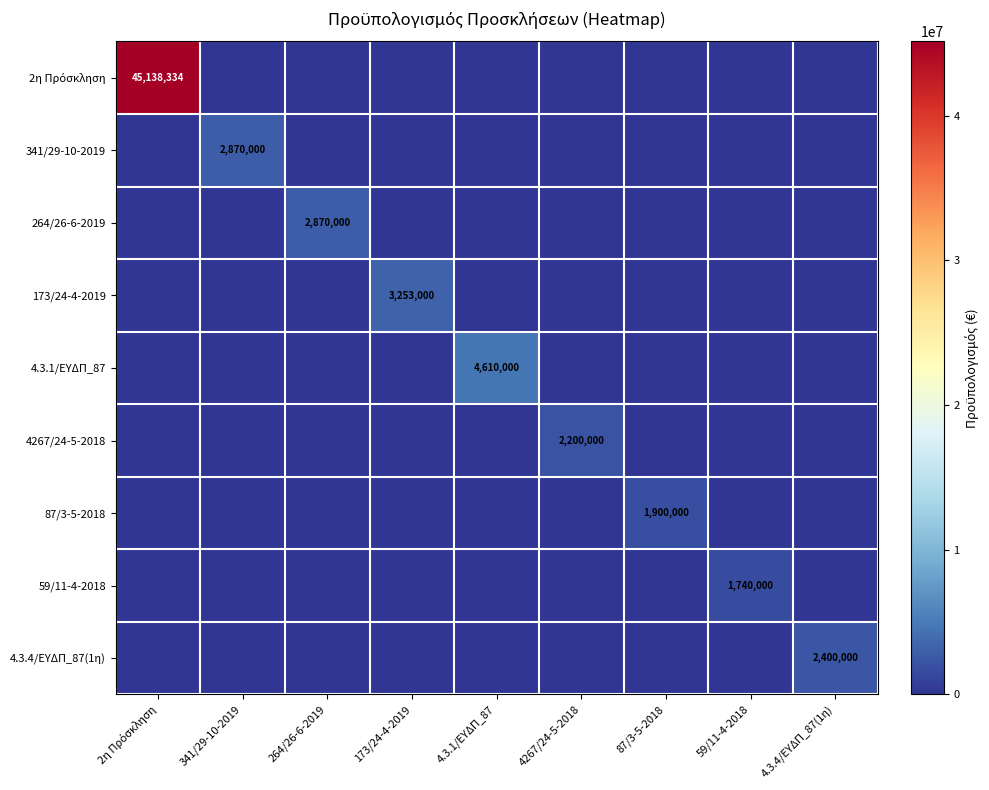

Between 264/26-6-2019 and 4267/24-5-2018, which is larger?

264/26-6-2019